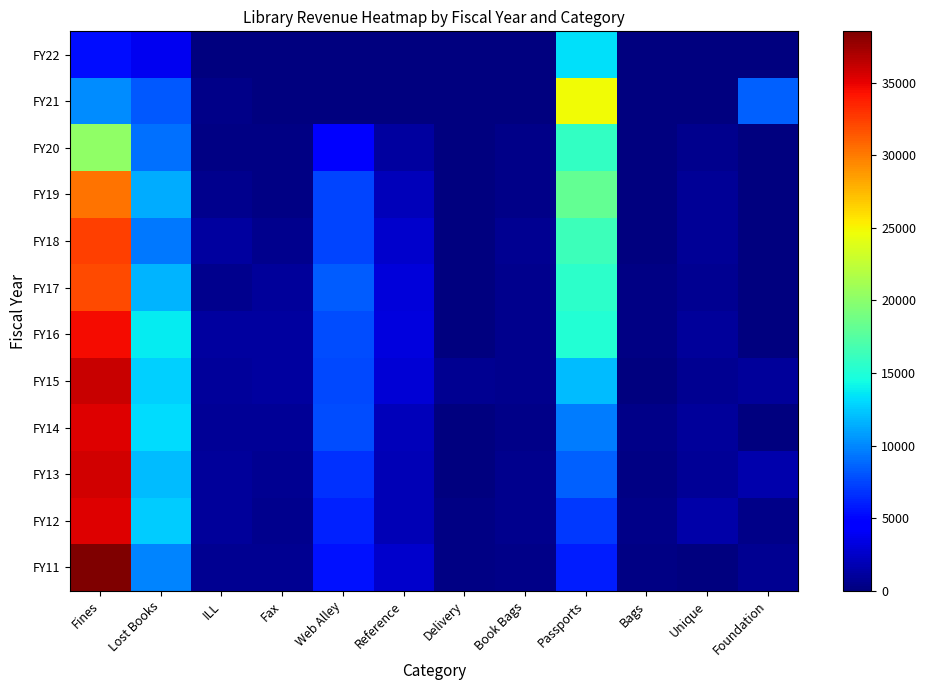

What is the difference between the highest and lowest values at Web Alley?

8397.5